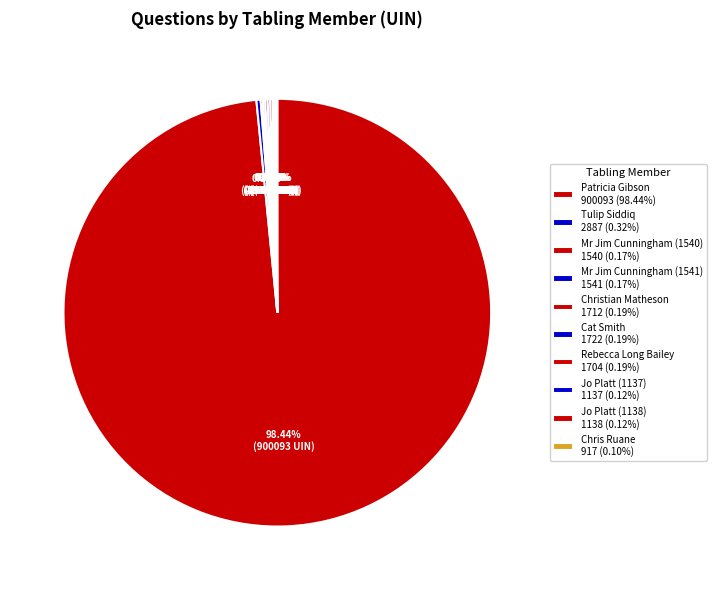

What is the smallest slice in the pie chart?

Chris Ruane